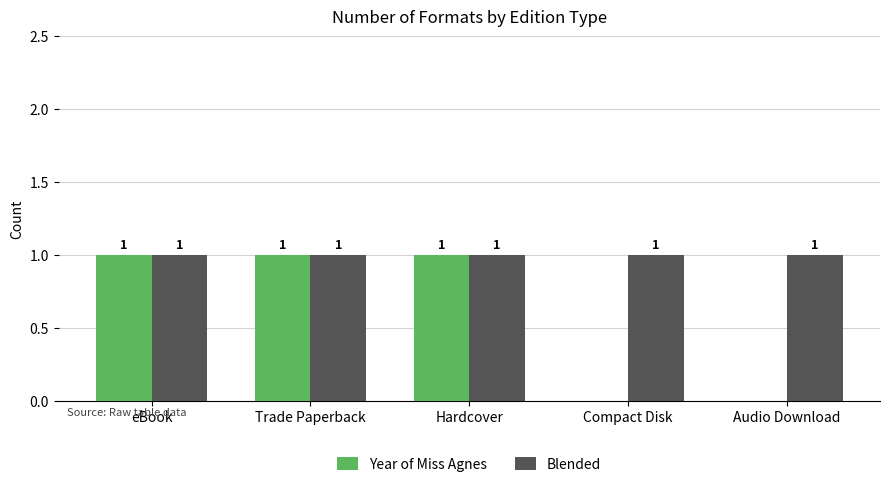

Is it true that Blended equals 1 at Hardcover?

True